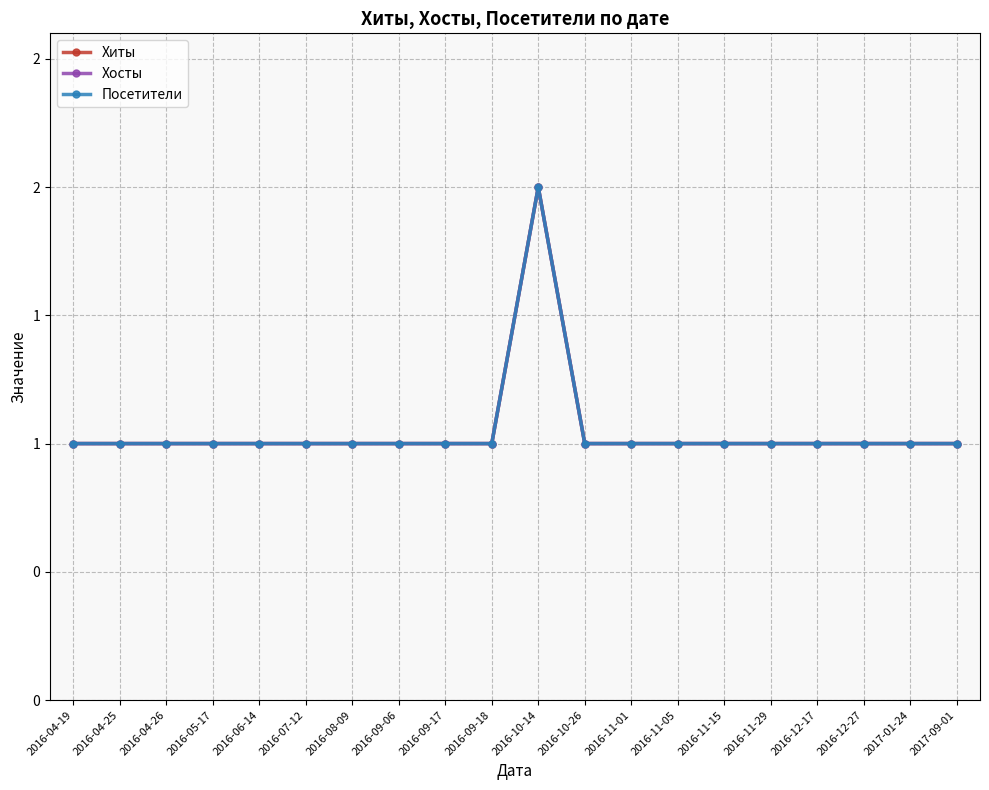

True or false: Хосты and Посетители cross at least once.

False